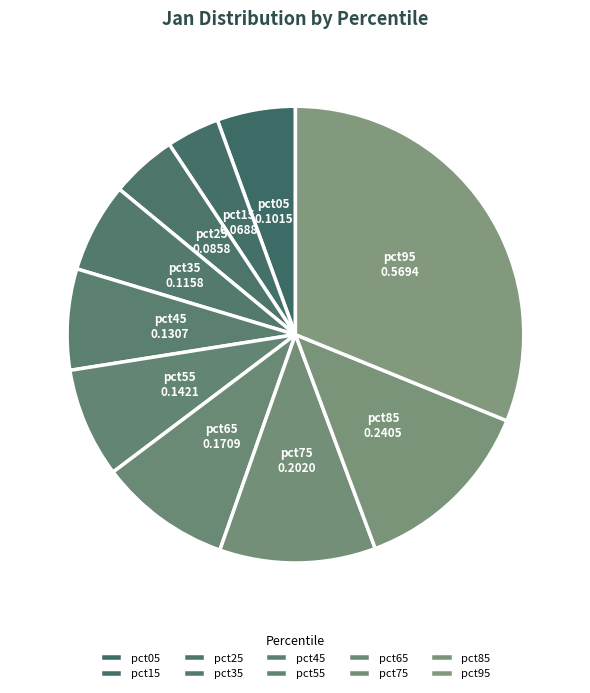

What is the largest slice in the pie chart?

pct95